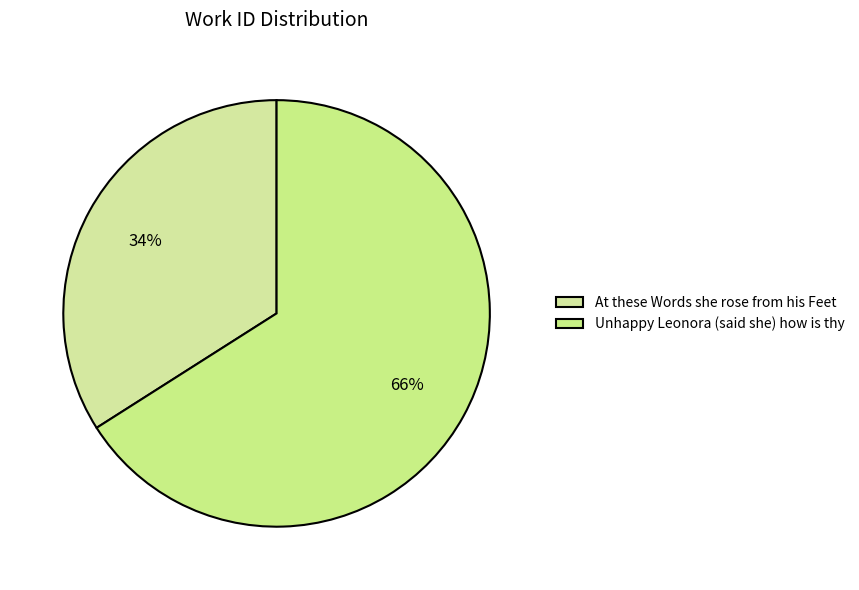

The Unhappy Leonora (said she) how is thy slice represents 66% of the pie. True or false?

True